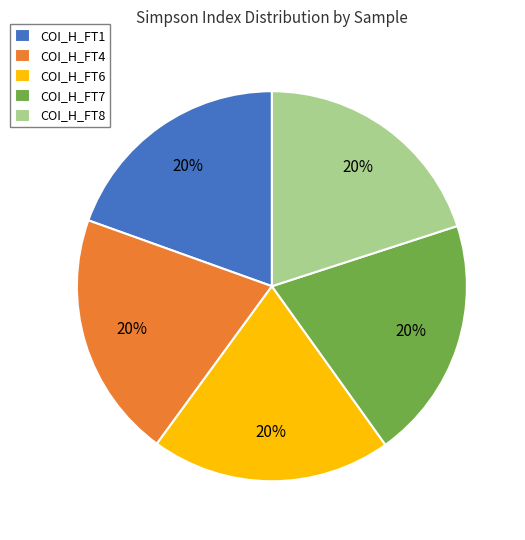

To the nearest percent, what percentage of the pie is COI_H_FT1?

20%